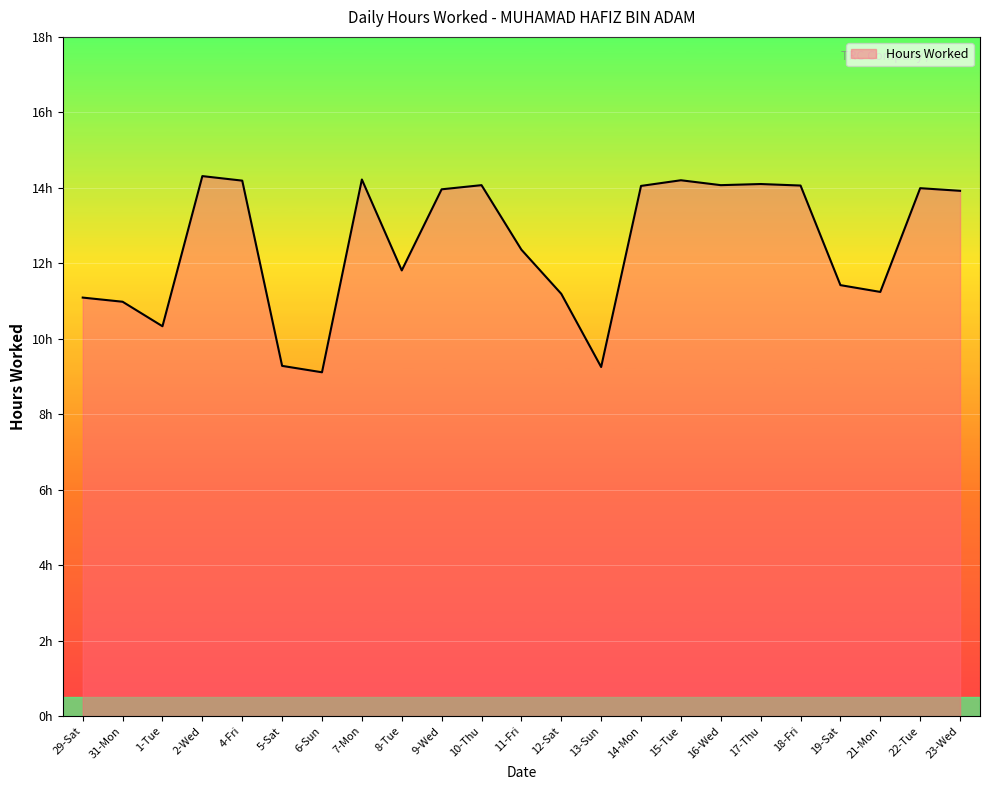

How many interior local valleys (lower than both neighbors) does the data have?

6